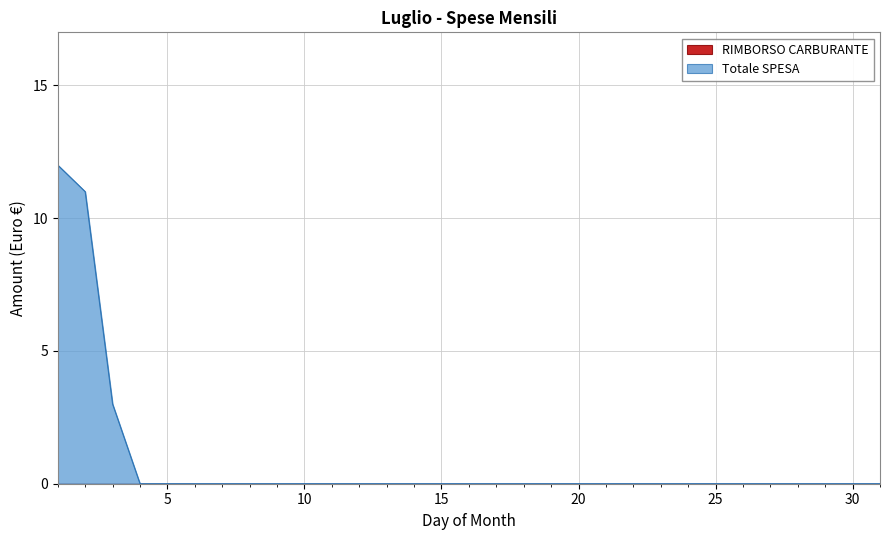

Reading left to right, list all the values displayed in this chart.

1=12	2=11	3=3	4=0	5=0	6=0	7=0	8=0	9=0	10=0	11=0	12=0	13=0	14=0	15=0	16=0	17=0	18=0	19=0	20=0	21=0	22=0	23=0	24=0	25=0	26=0	27=0	28=0	29=0	30=0	31=0